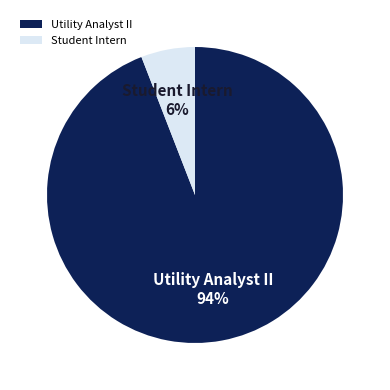

What is the smallest slice in the pie chart?

Student Intern